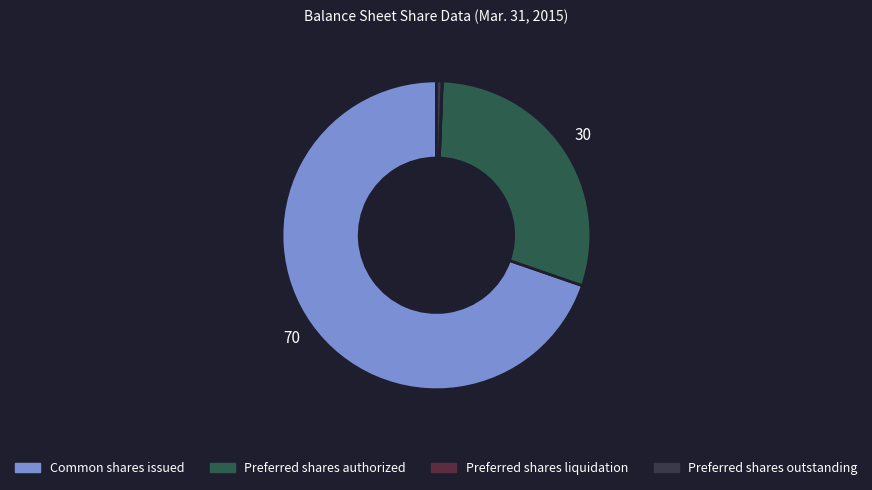

To the nearest percent, what is the difference between the Preferred shares liquidation and Common shares issued slice percentages?

70%